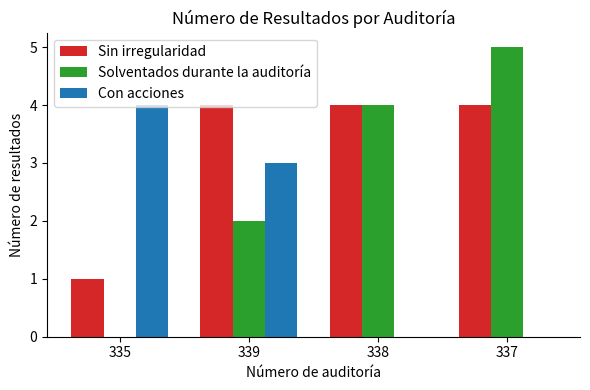

Which series has the widest spread of values?

Solventados durante la auditoría